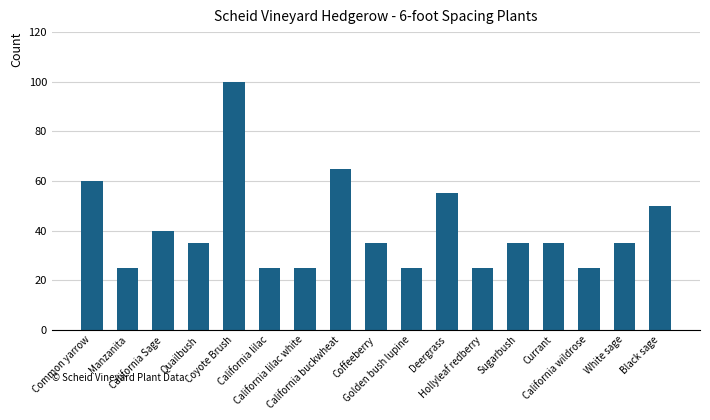

Does the chart contain any negative values?

No